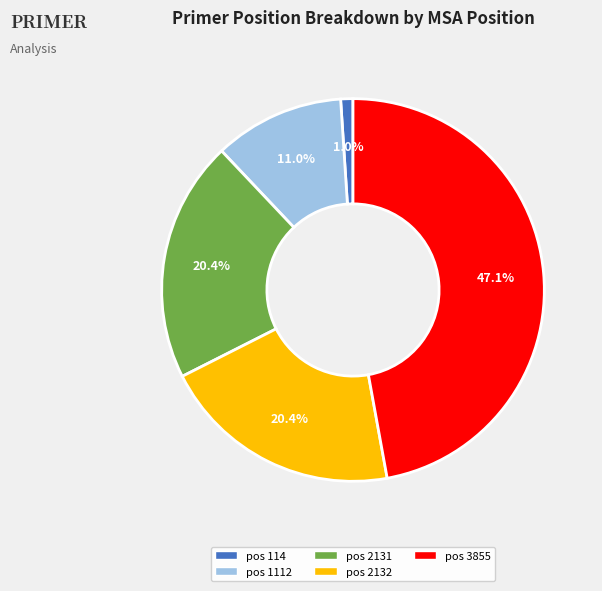

Is there any slice that represents more than half of the pie?

No